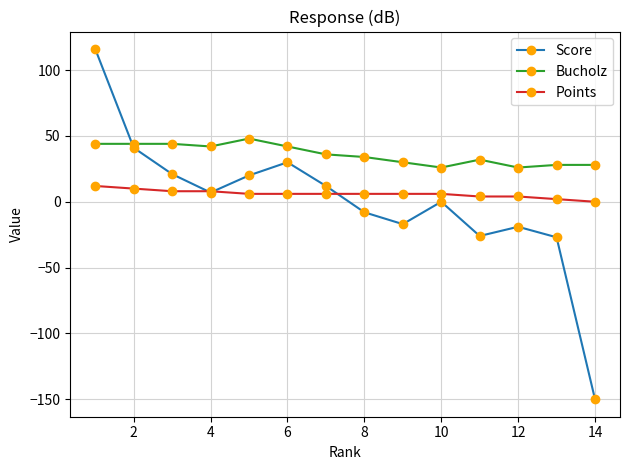

List the series in order of their overall mean, lowest first.

Score, Points, Bucholz